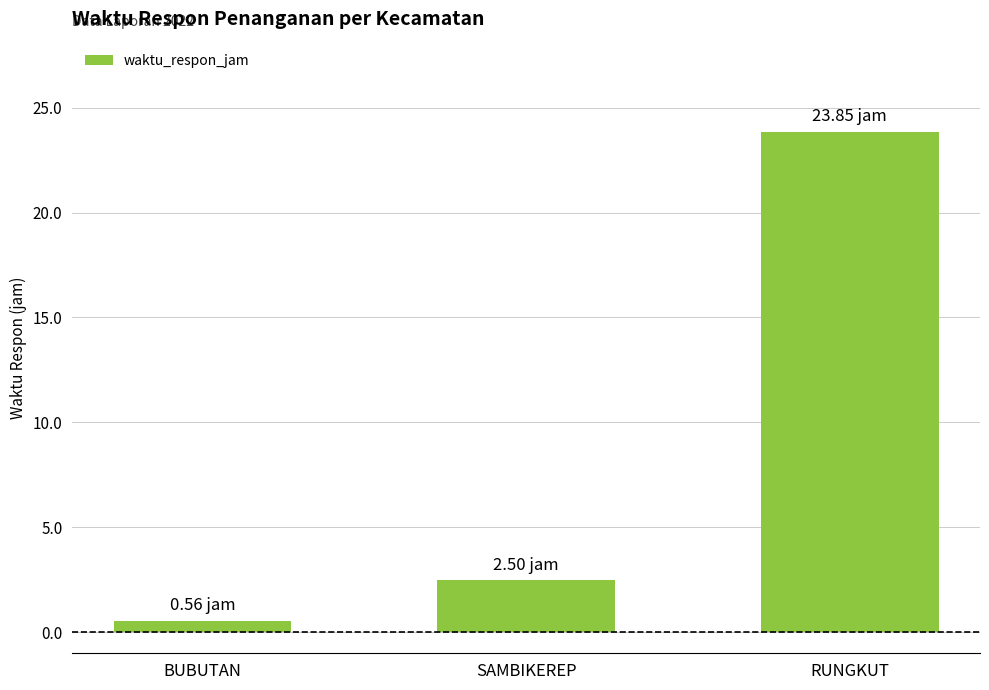

What is the ratio of the value at SAMBIKEREP to the value at RUNGKUT?

0.1